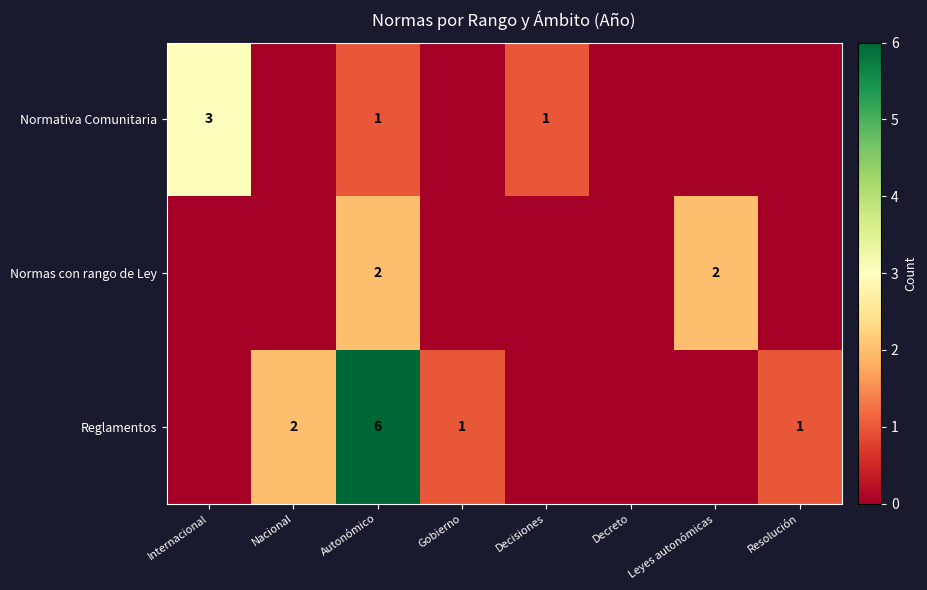

How many categories are shown in the chart?

8